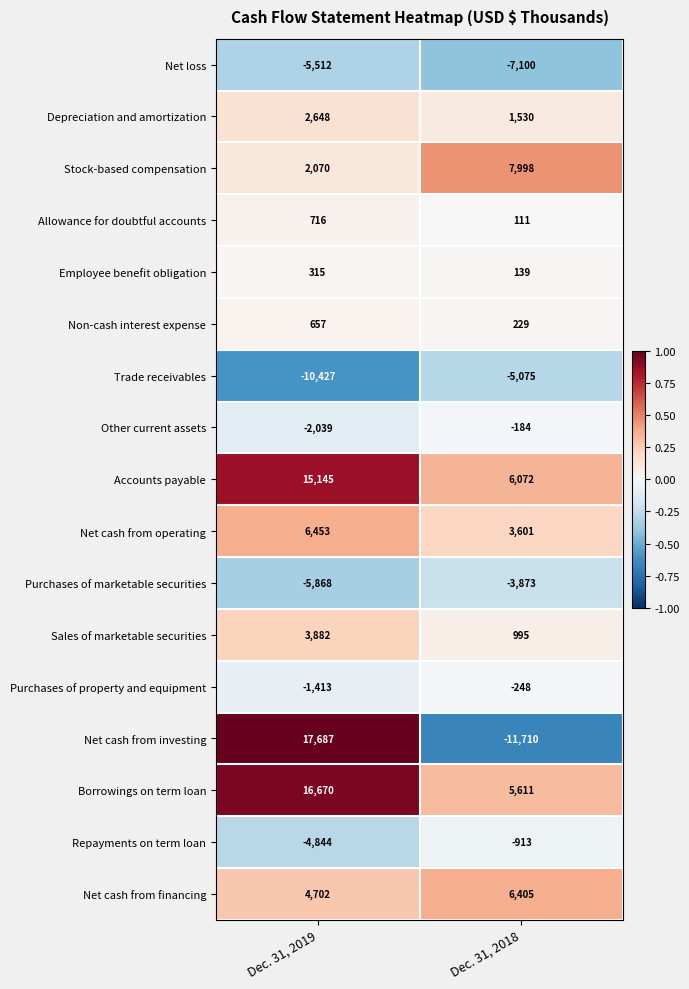

What value does the Net cash from financing series have at Dec. 31, 2018, to the nearest 50?

6400